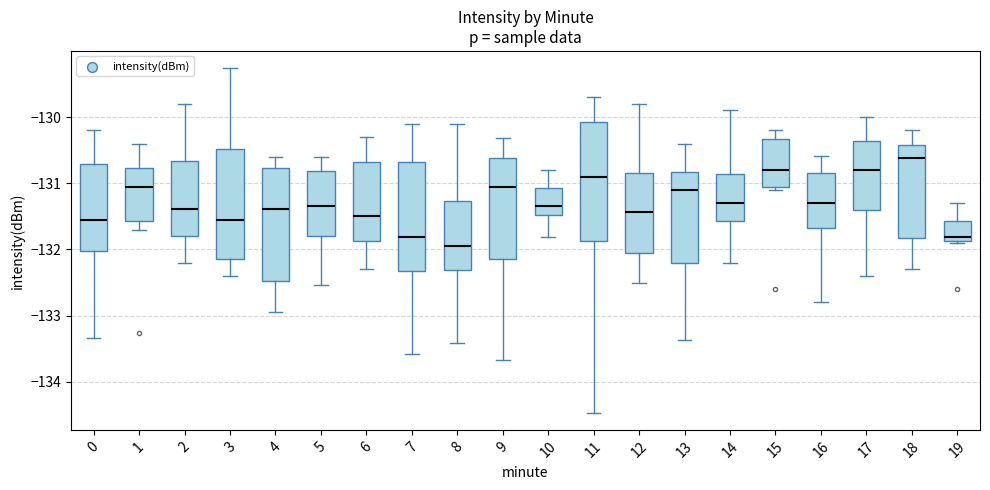

Reading left to right, read every box against the y-axis: the position of its median line, the range the box covers, and the ends of its whiskers. The values are not printed on the chart, so give them approximately, as read against the axis.

0: median -131.6, box -132.0 to -130.7, whiskers -133.3 to -130.2
1: median -131.0, box -131.6 to -130.8, whiskers -131.7 to -130.4
2: median -131.4, box -131.8 to -130.7, whiskers -132.2 to -129.8
3: median -131.5, box -132.1 to -130.5, whiskers -132.4 to -129.3
4: median -131.4, box -132.5 to -130.8, whiskers -132.9 to -130.6
5: median -131.3, box -131.8 to -130.8, whiskers -132.5 to -130.6
6: median -131.5, box -131.9 to -130.7, whiskers -132.3 to -130.3
7: median -131.8, box -132.3 to -130.7, whiskers -133.6 to -130.1
8: median -131.9, box -132.3 to -131.3, whiskers -133.4 to -130.1
9: median -131.0, box -132.1 to -130.6, whiskers -133.7 to -130.3
10: median -131.3, box -131.5 to -131.1, whiskers -131.8 to -130.8
11: median -130.9, box -131.9 to -130.1, whiskers -134.5 to -129.7
12: median -131.4, box -132.0 to -130.8, whiskers -132.5 to -129.8
13: median -131.1, box -132.2 to -130.8, whiskers -133.4 to -130.4
14: median -131.3, box -131.6 to -130.9, whiskers -132.2 to -129.9
15: median -130.8, box -131.1 to -130.3, whiskers -131.1 (just below the box's lower edge) to -130.2
16: median -131.3, box -131.7 to -130.8, whiskers -132.8 to -130.6
17: median -130.8, box -131.4 to -130.4, whiskers -132.4 to -130.0
18: median -130.6, box -131.8 to -130.4, whiskers -132.3 to -130.2
19: median -131.8, box -131.9 to -131.6, whiskers -131.9 to -131.3